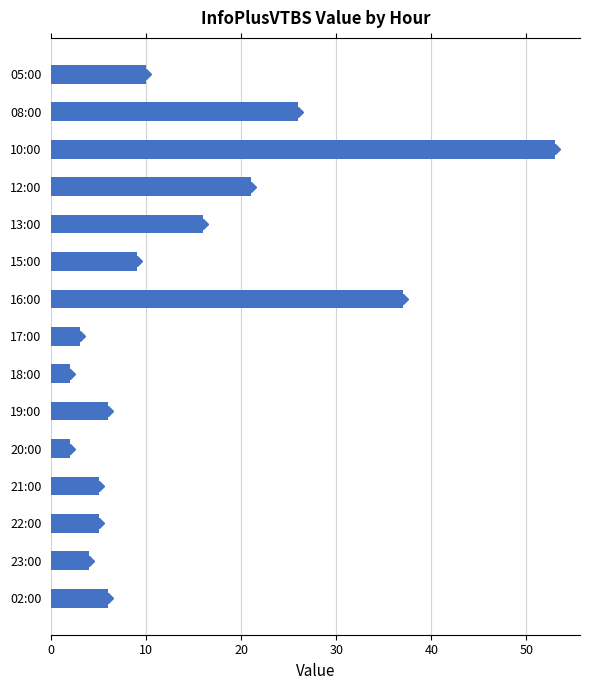

Count the number of data series in this chart.

1